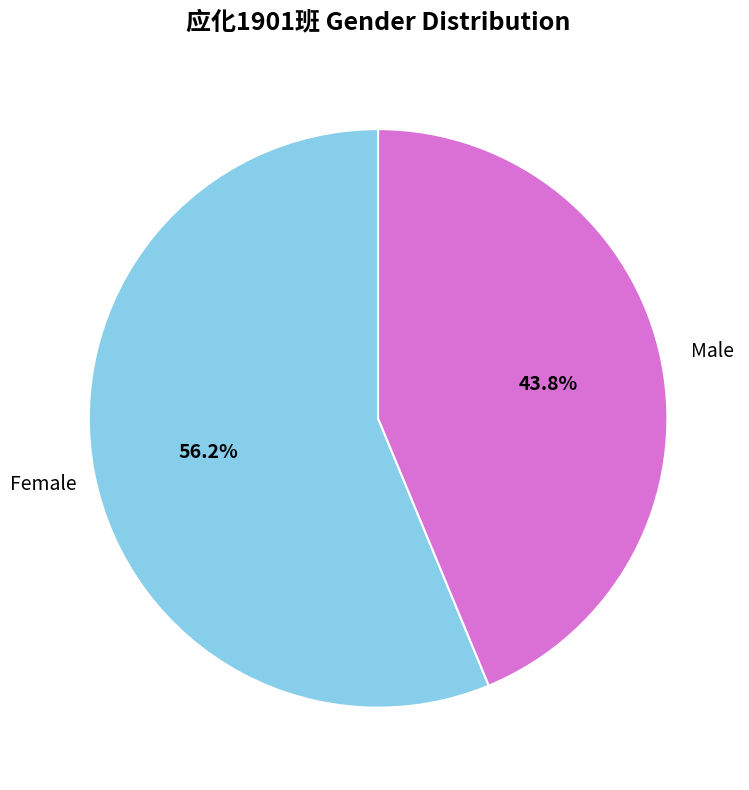

Is there any slice that represents more than half of the pie?

Yes